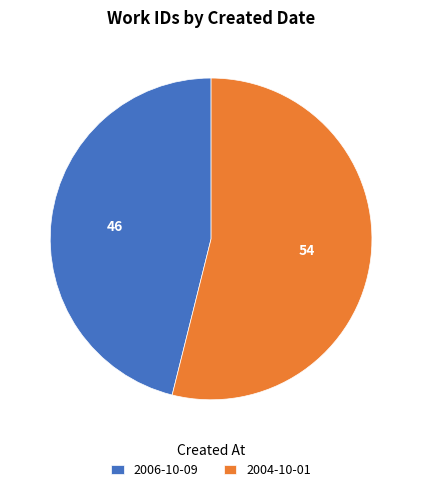

What is the ratio of the value at 2006-10-09 to the value at 2004-10-01?

0.9